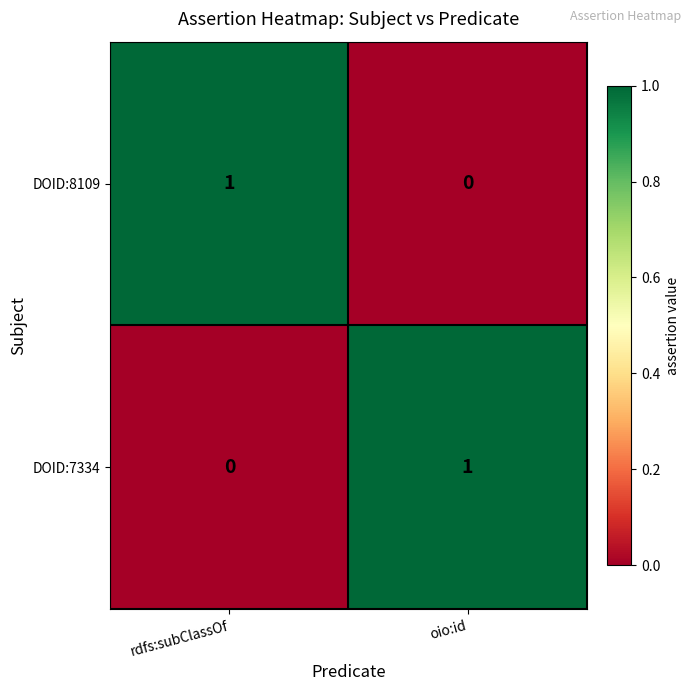

The value of DOID:7334 at oio:id is 1. True or false?

True